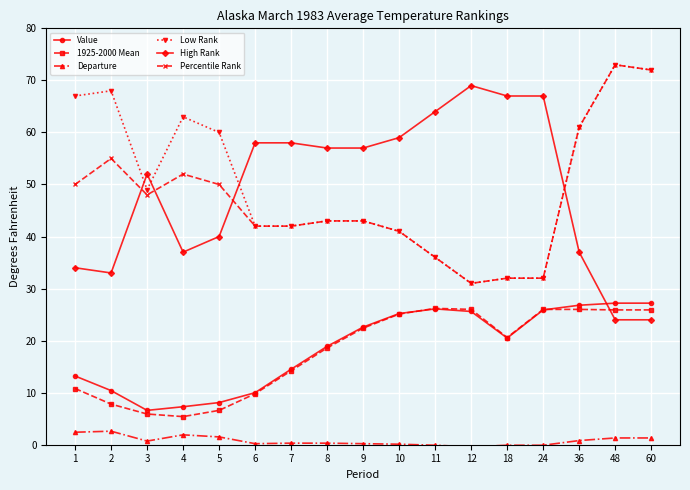

True or false: Percentile Rank and Value cross at least once.

False